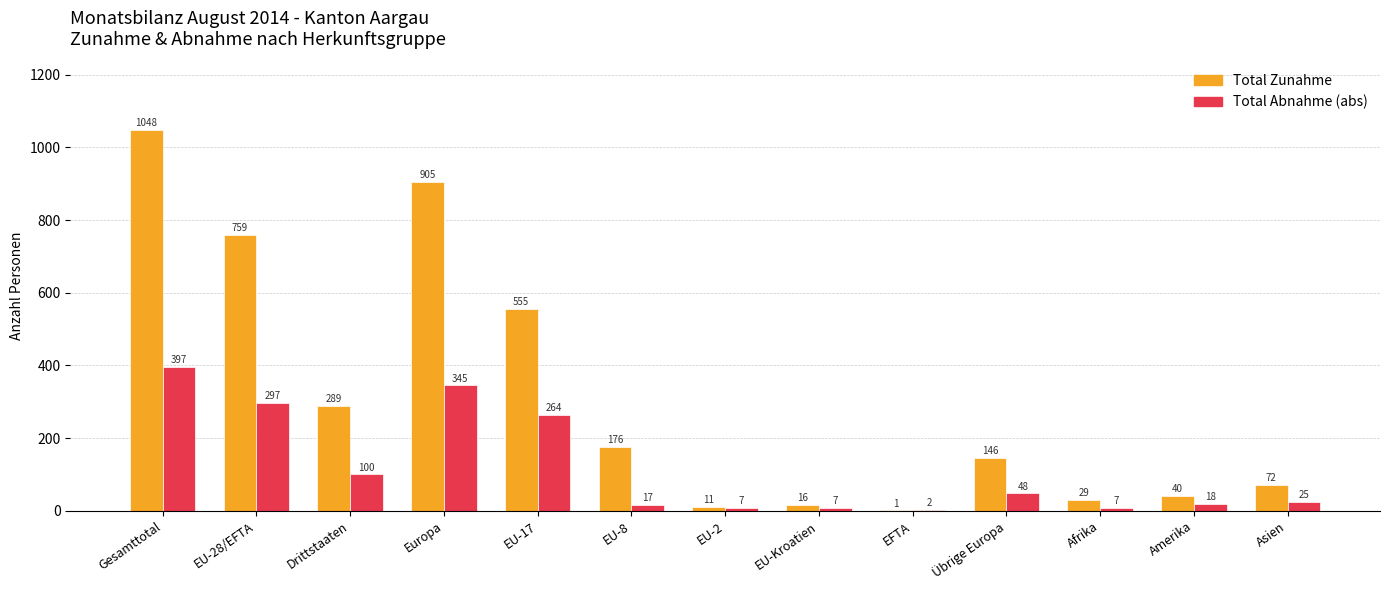

The Total Abnahme (abs) series shows 107 at EU-17. True or false?

False